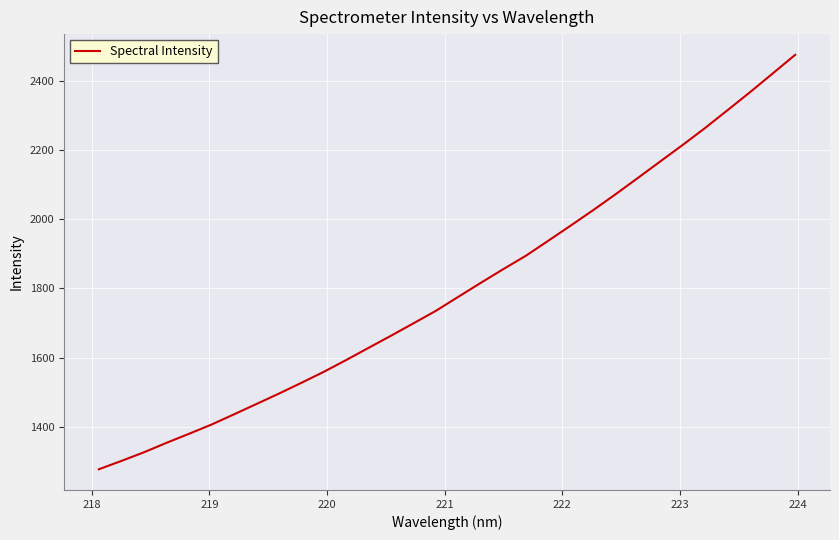

What is the sum of all values?

57558.4